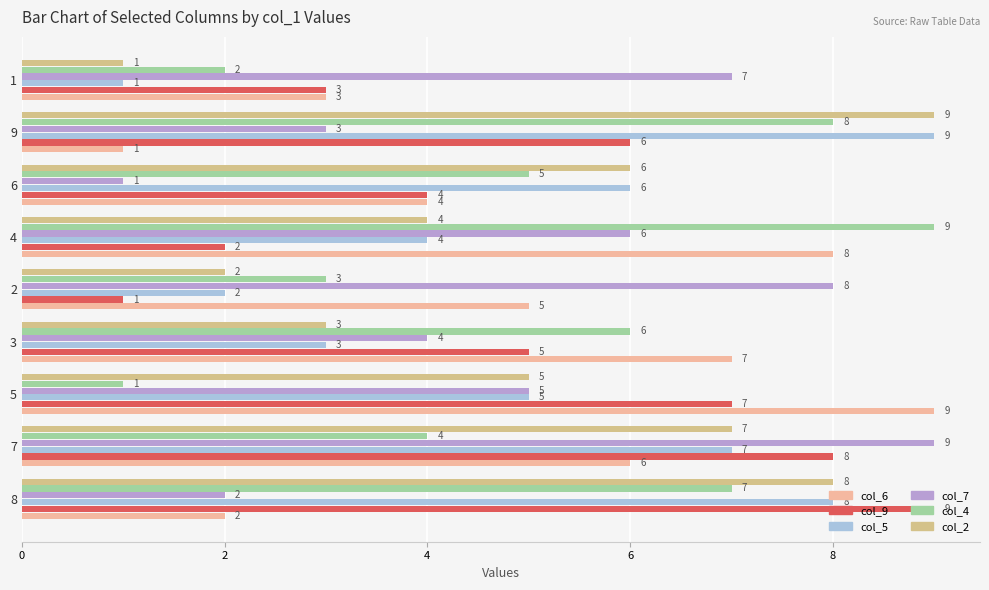

What is the spread (max minus min) of values at 4?

7